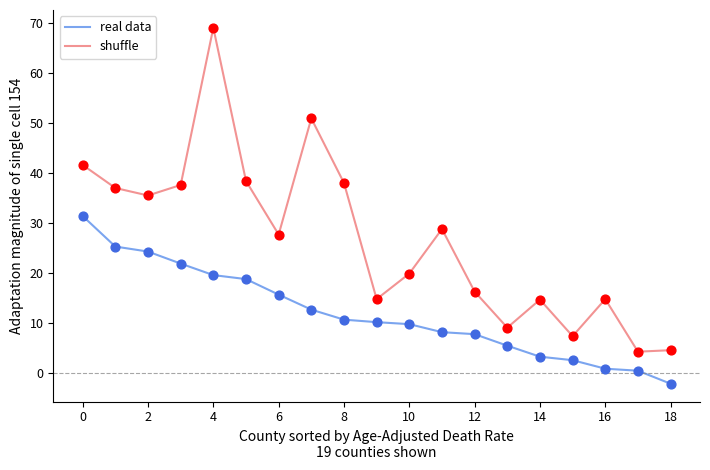

Which series has the largest total across all categories?

shuffle